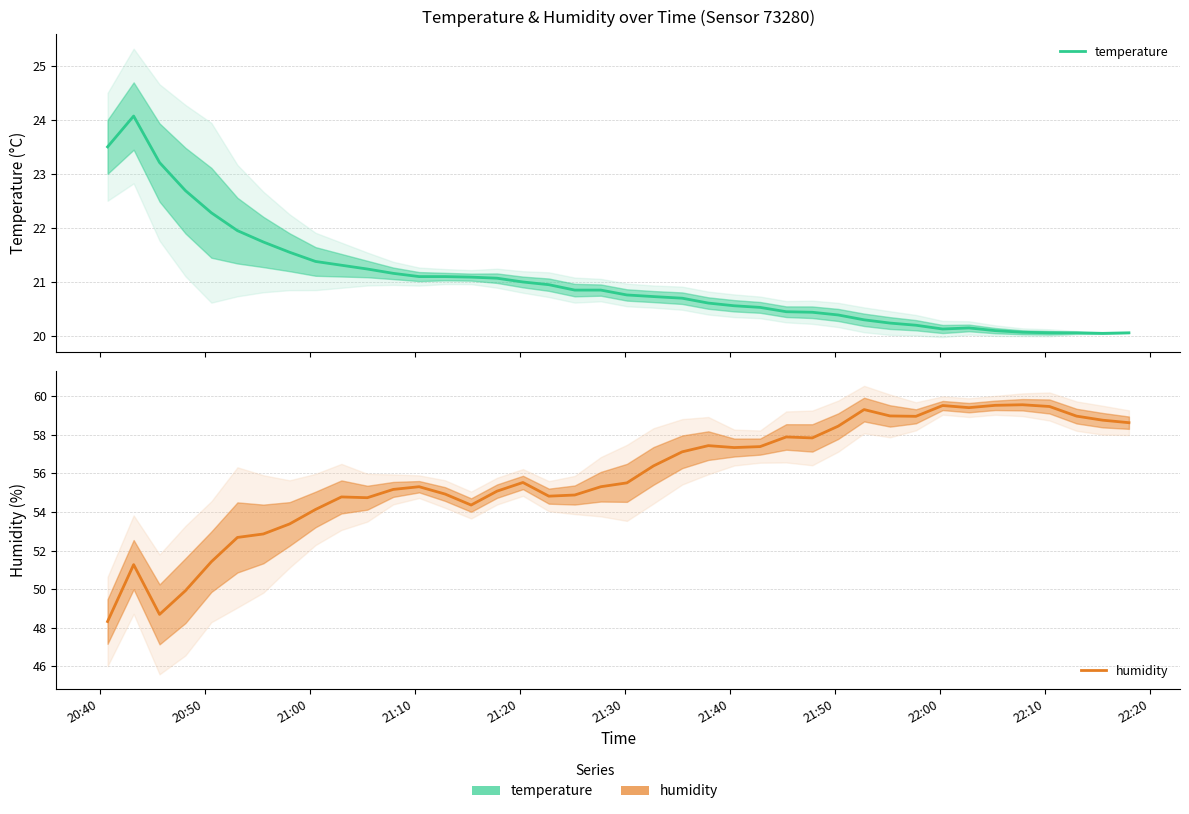

True or false: temperature and humidity cross at least once.

False